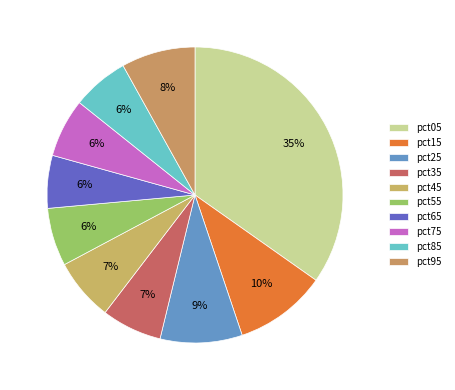

Is pct55 the majority of the pie?

No